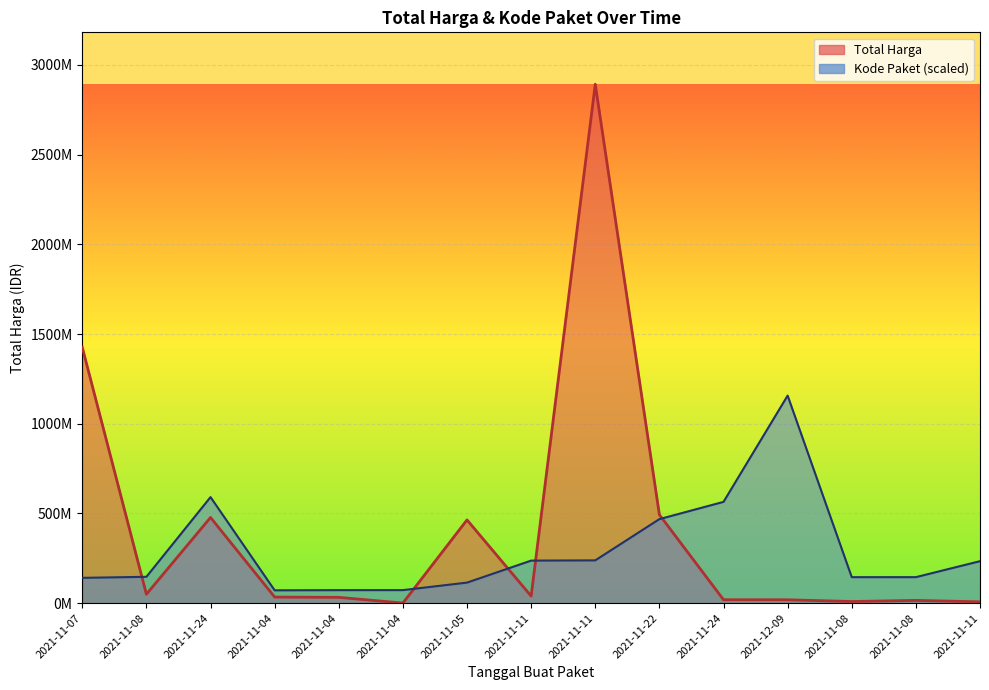

How many data points in Kode Paket are above 146909292?

8